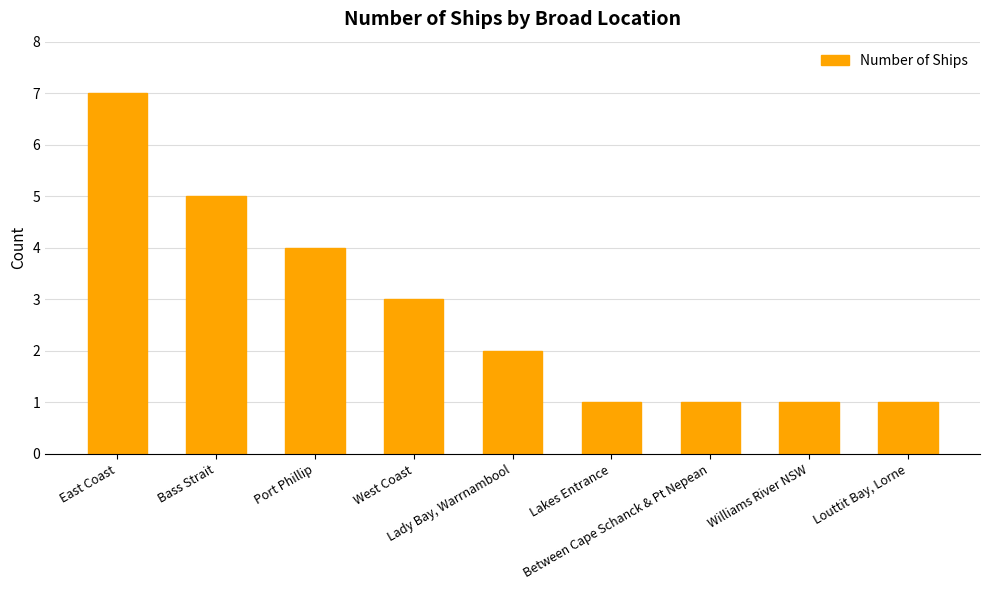

Reading left to right, what are all the values shown in this chart?

7	5	4	3	2	1	1	1	1